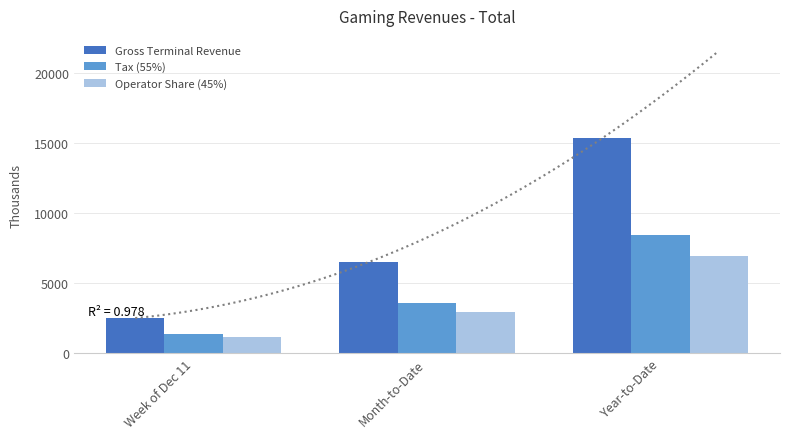

Reading left to right, transcribe all the data shown in this chart.

Gross Terminal Revenue: 2503.9	6497.9	15330.5
Tax (55%): 1377.2	3573.8	8431.8
Operator Share (45%): 1126.8	2924.0	6898.7